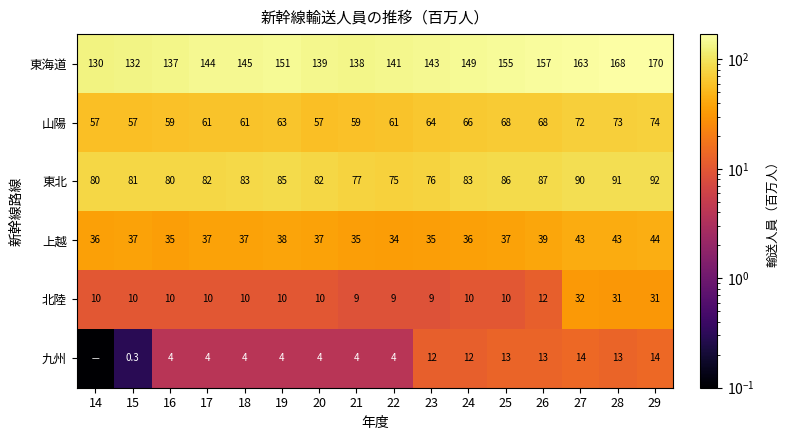

What is the total value across all series at 26?

376.0